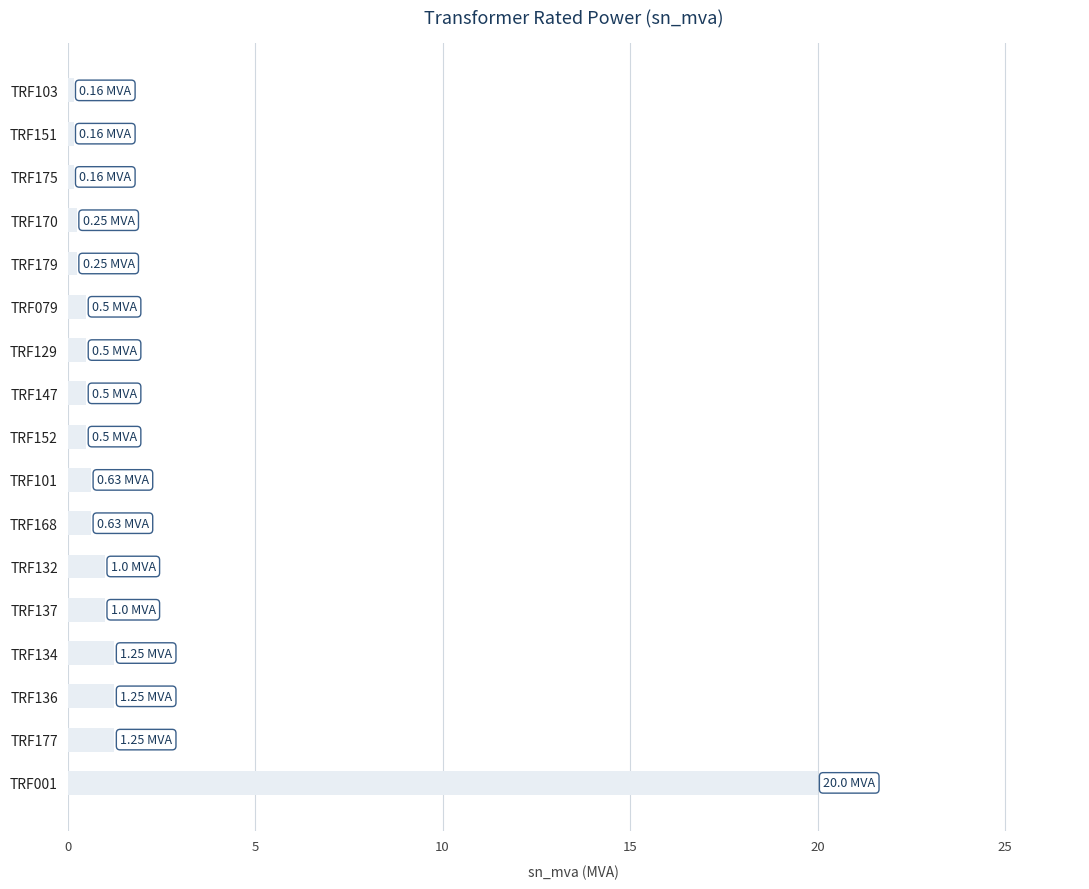

What is the average value?

1.8